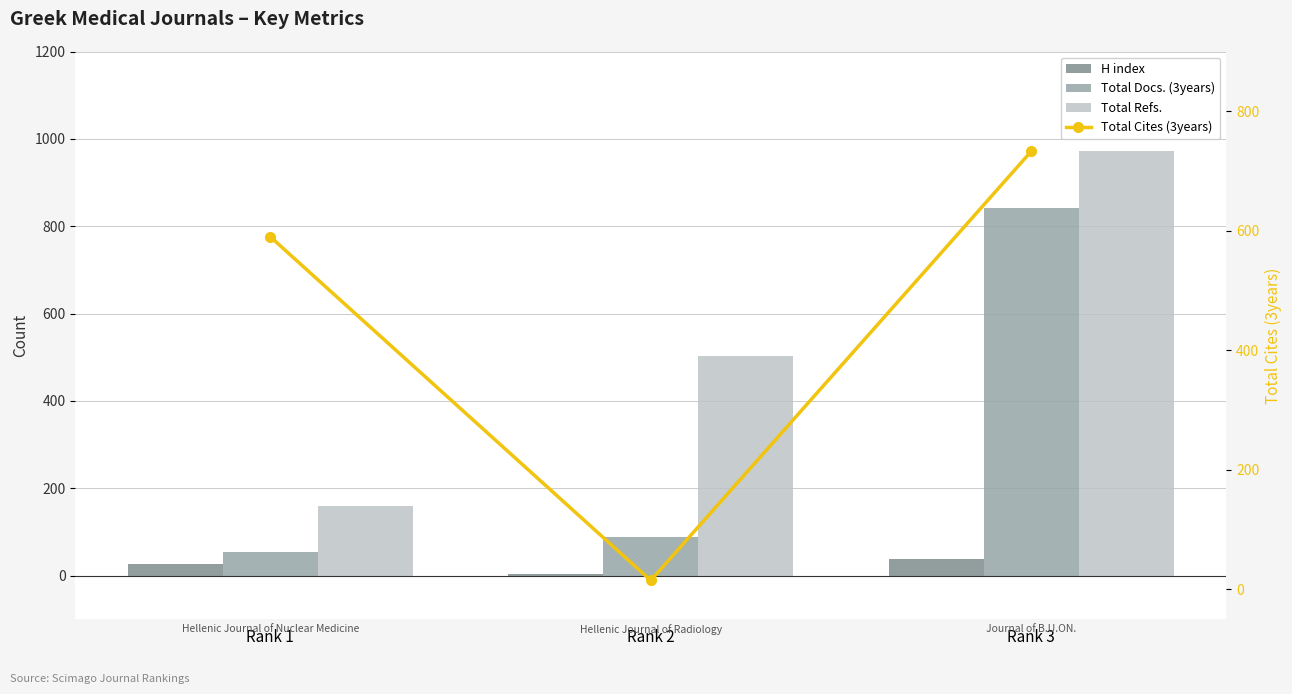

Where is Total Cites (3years) nearest to the value 374?

Rank 1